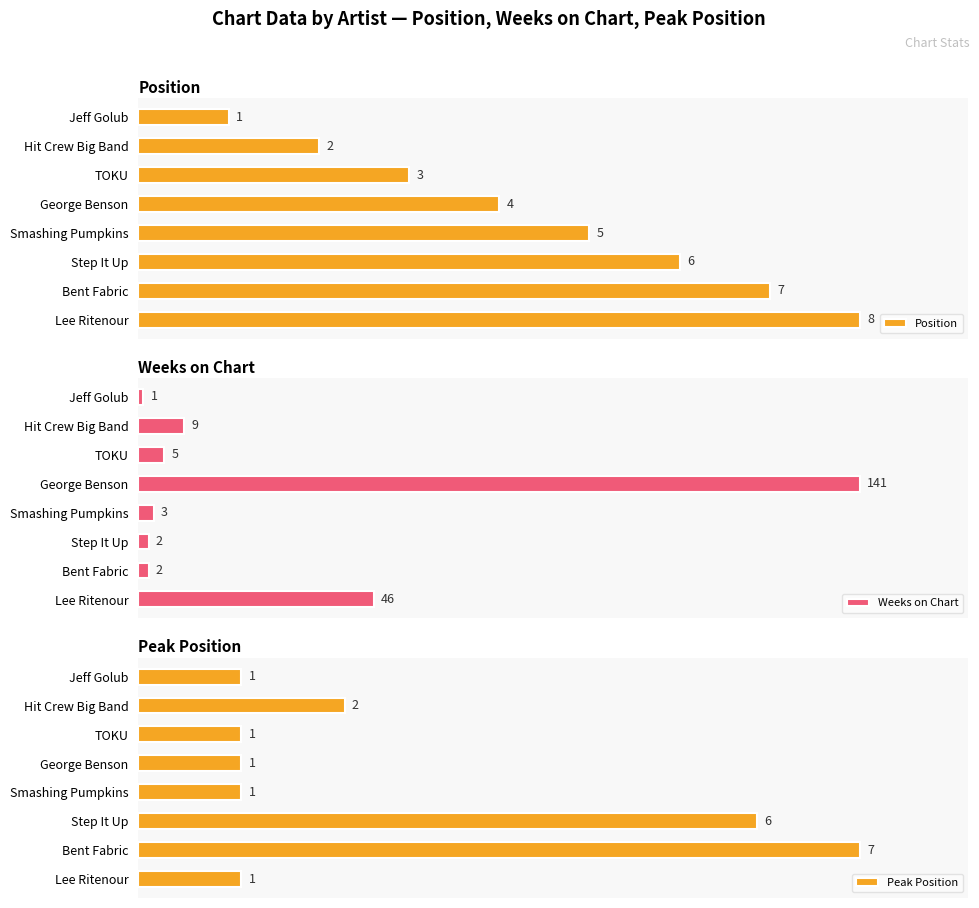

Rank the categories by Position value from lowest to highest.

Jeff Golub, Hit Crew Big Band, TOKU, George Benson, Smashing Pumpkins, Step It Up, Bent Fabric, Lee Ritenour